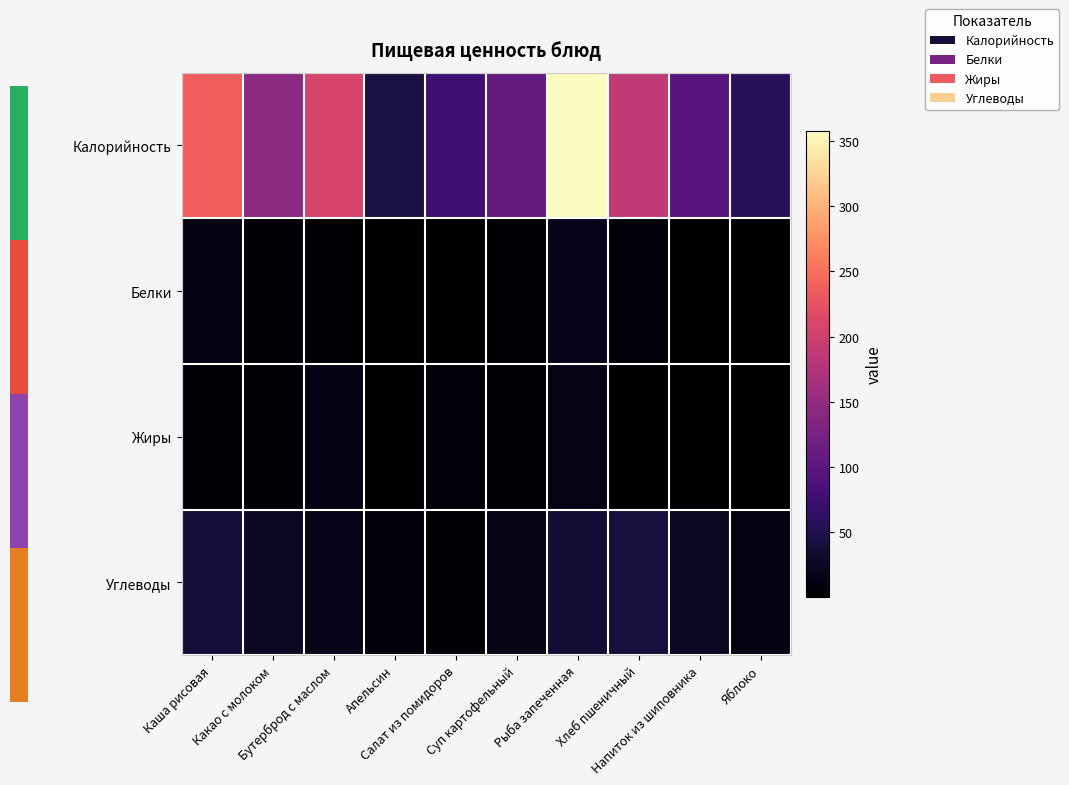

Which series has the largest total across all categories?

Калорийность